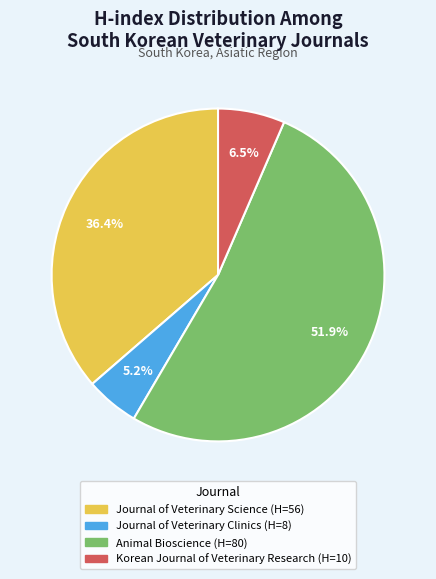

What is the majority slice?

Animal Bioscience